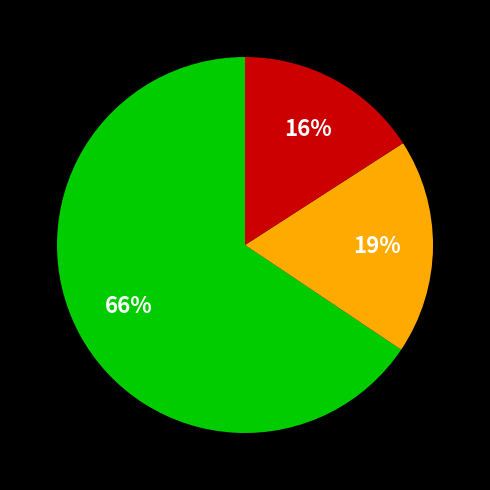

Is there any slice that represents more than half of the pie?

Yes